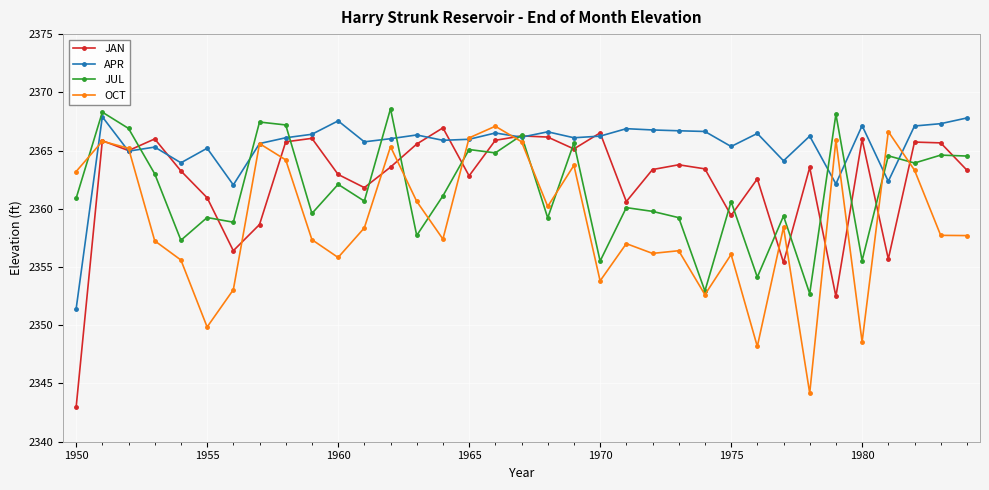

How many distinct data groups are displayed?

4